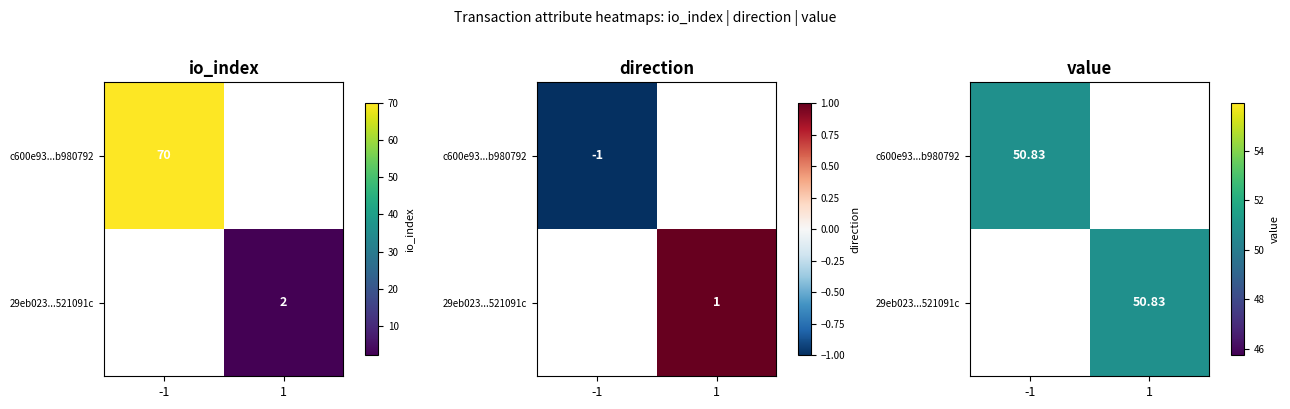

Which series has the widest spread of values?

c600e93...b980792